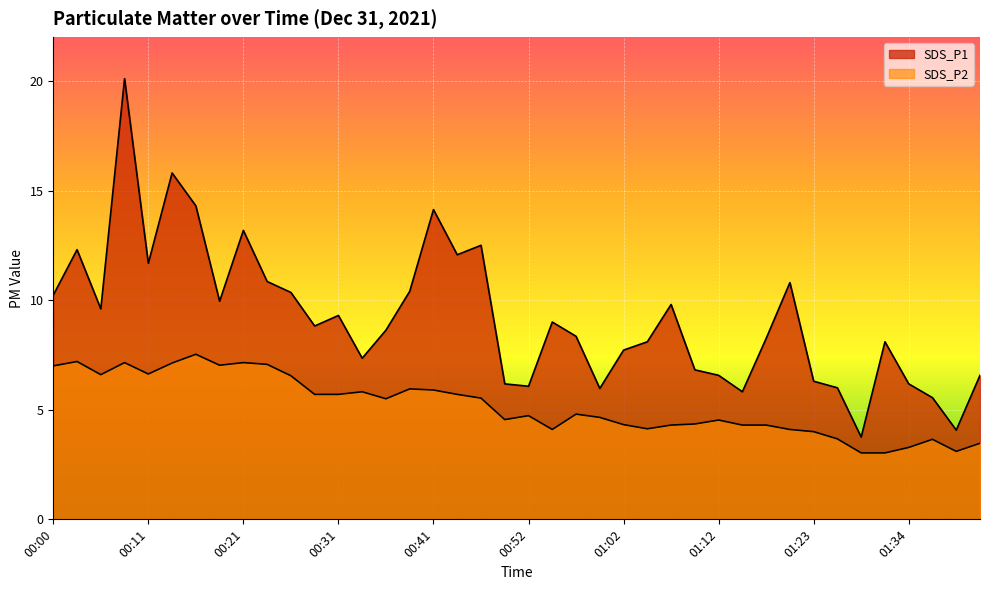

The value of SDS_P2 at 00:34 is 1.6. True or false?

False